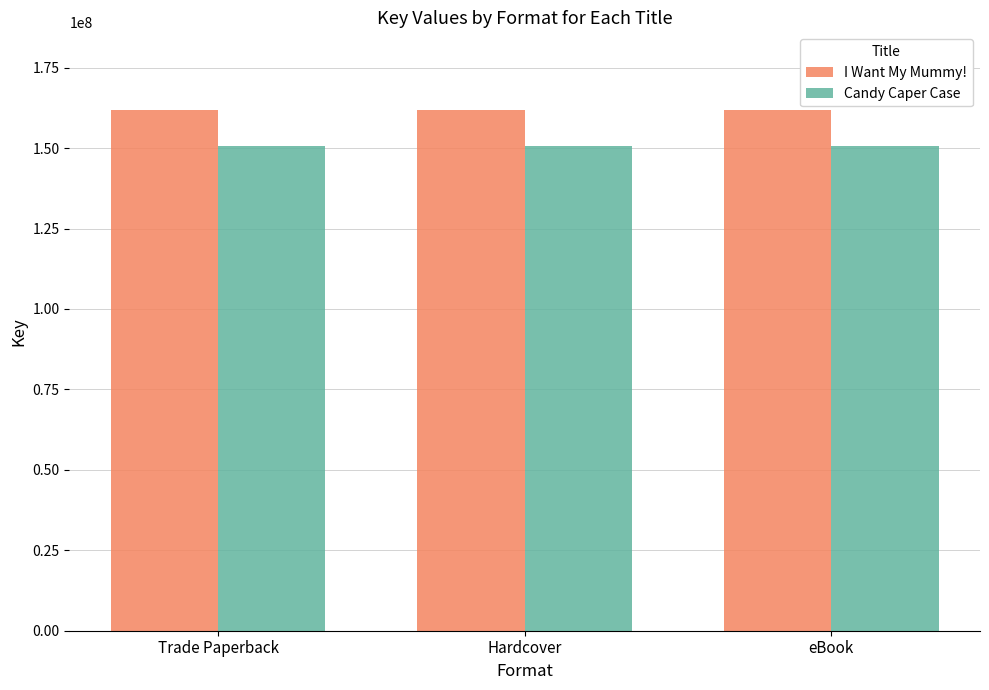

Is the value of Candy Caper Case at eBook greater than the value of I Want My Mummy! at Hardcover?

No